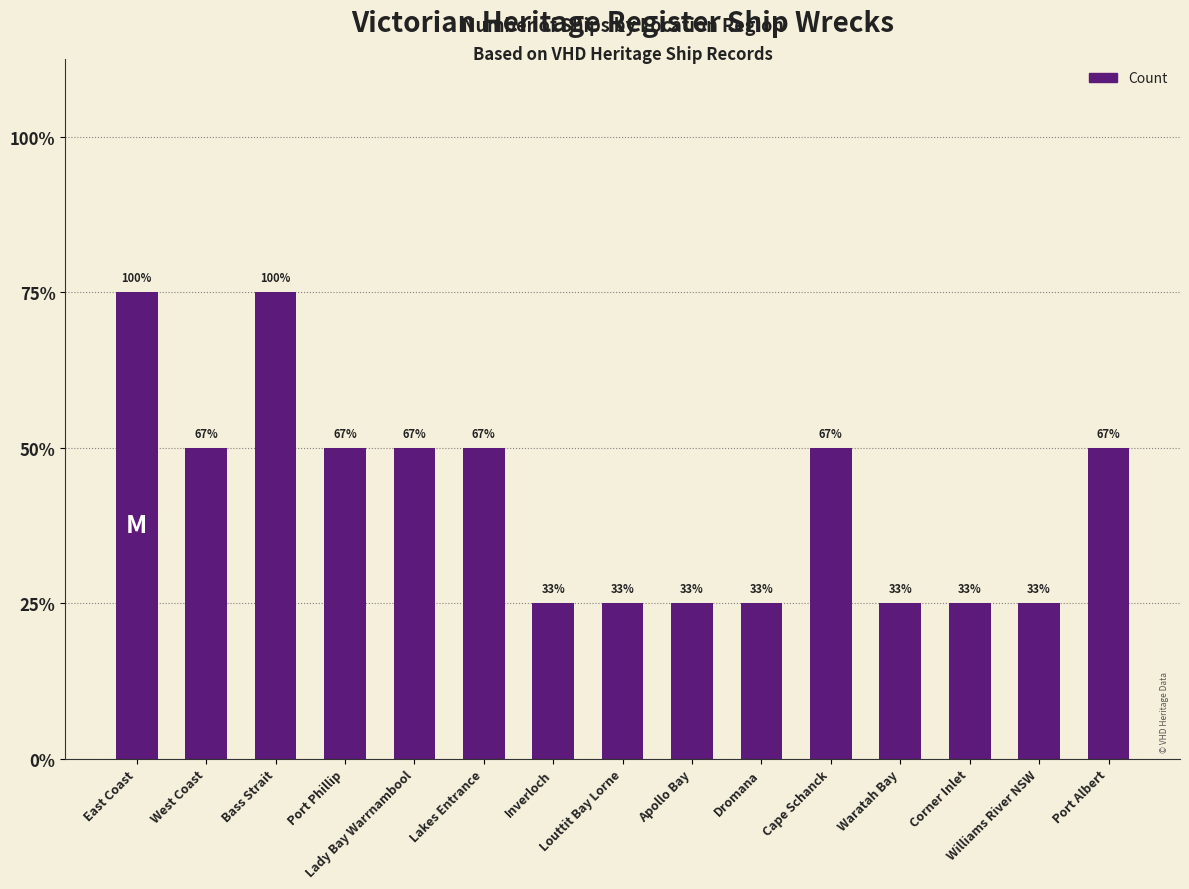

What is the sum of all values?

25